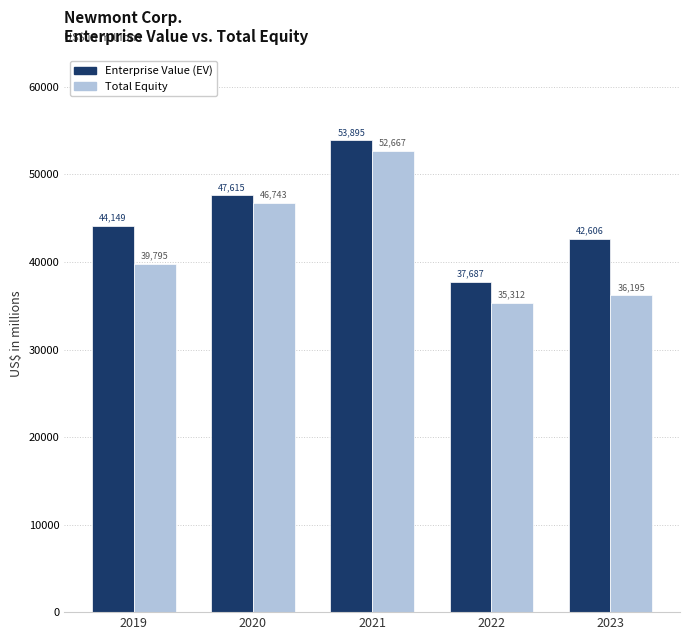

What is the maximum value for Total Equity?

52667